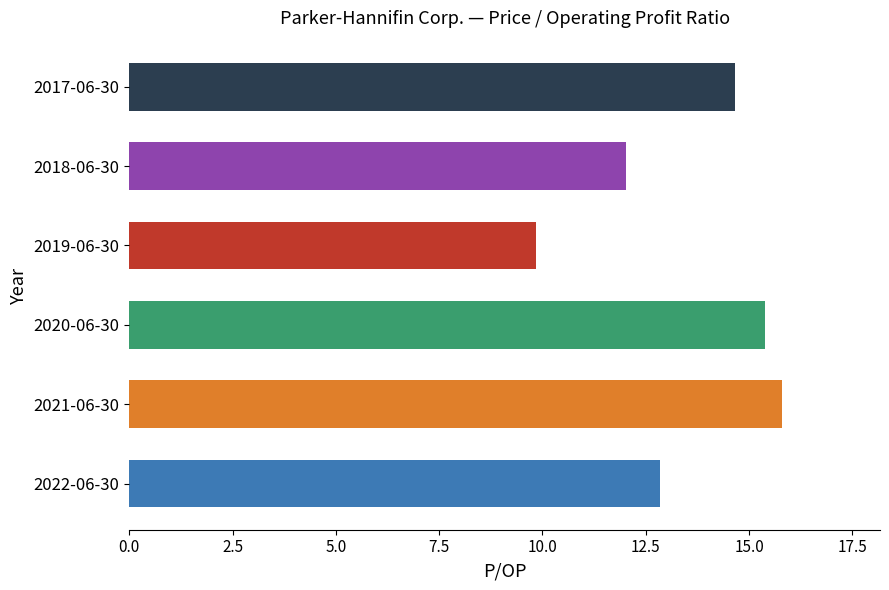

What is the difference between the maximum and minimum values?

6.0